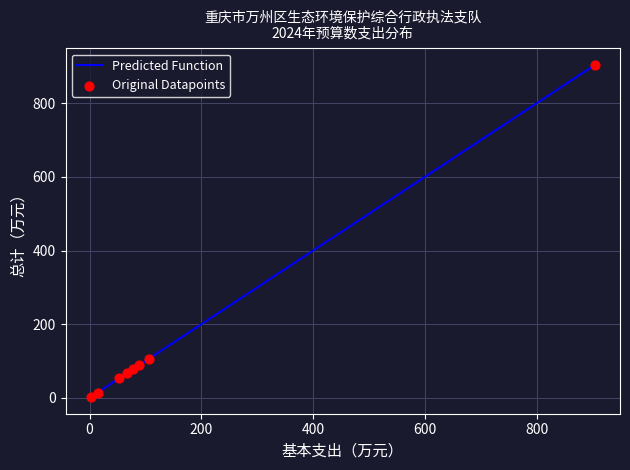

What is the average value?

164.0